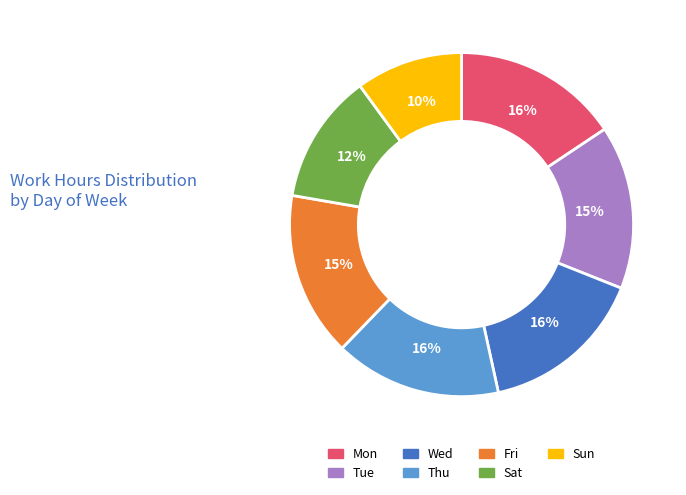

To the nearest percent, what portion does Fri represent?

15%